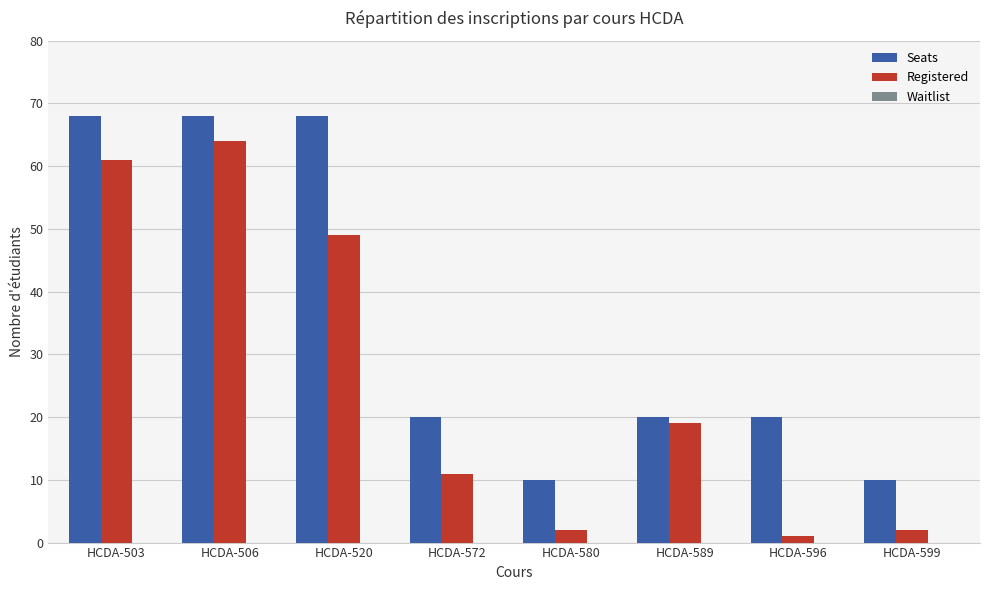

What is the lowest value of the Seats series?

10